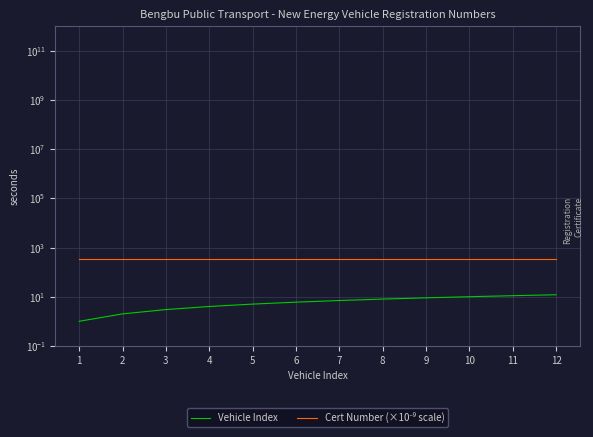

Is the value of Vehicle Index at 12 greater than the value of Cert Number (×10⁻⁹ scale) at 4?

No